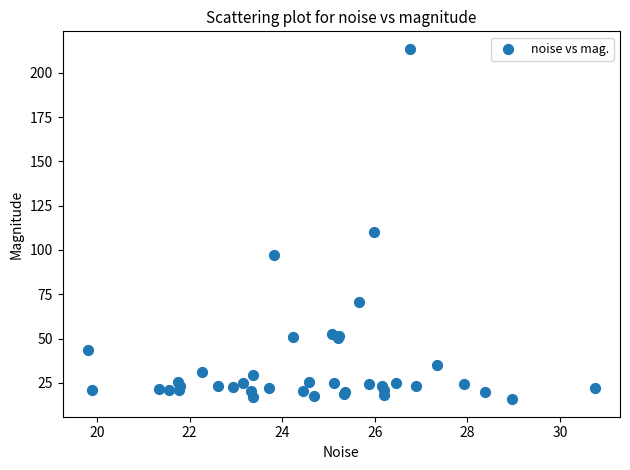

What Y value in the scatter plot is closest to 114?

110.0